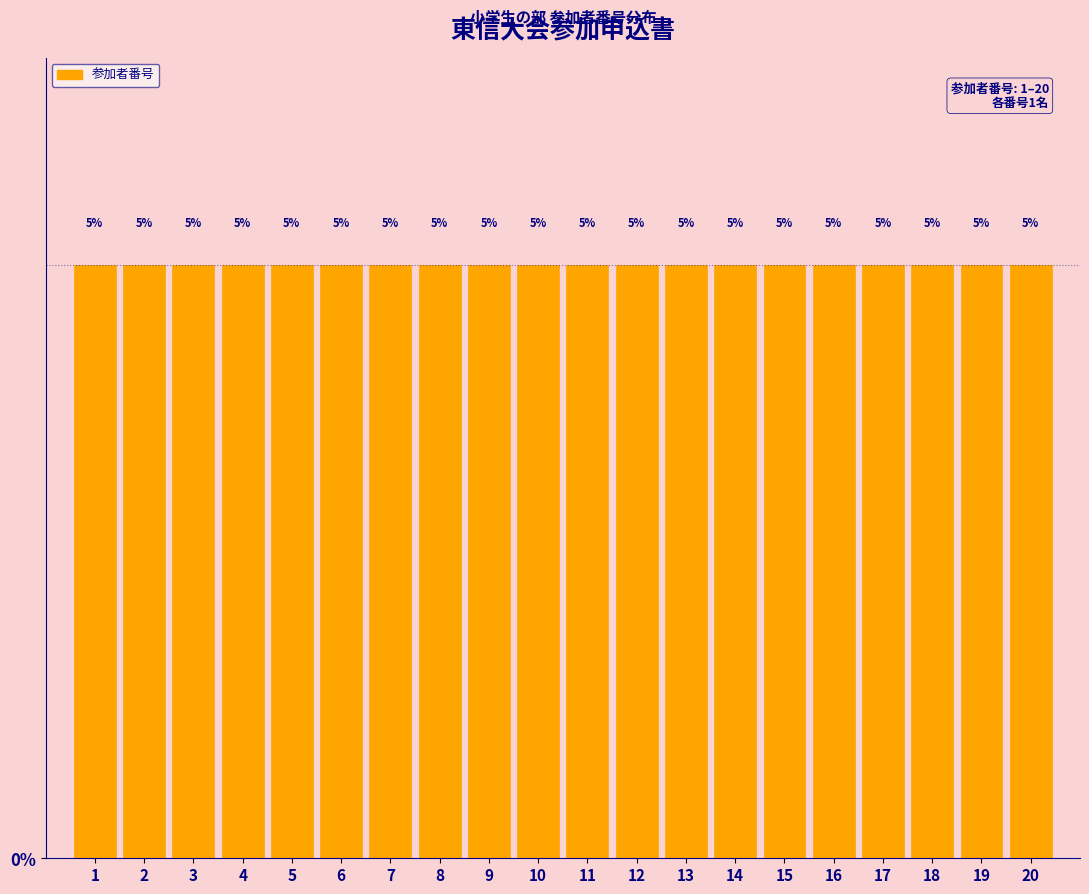

Reading left to right, transcribe this chart: for each bar, give the range it covers on the x-axis and its height.

0.5 to 1.5: 5
1.5 to 2.5: 5
2.5 to 3.5: 5
3.5 to 4.5: 5
4.5 to 5.5: 5
5.5 to 6.5: 5
6.5 to 7.5: 5
7.5 to 8.5: 5
8.5 to 9.5: 5
9.5 to 10.5: 5
10.5 to 11.5: 5
11.5 to 12.5: 5
12.5 to 13.5: 5
13.5 to 14.5: 5
14.5 to 15.5: 5
15.5 to 16.5: 5
16.5 to 17.5: 5
17.5 to 18.5: 5
18.5 to 19.5: 5
19.5 to 20.5: 5